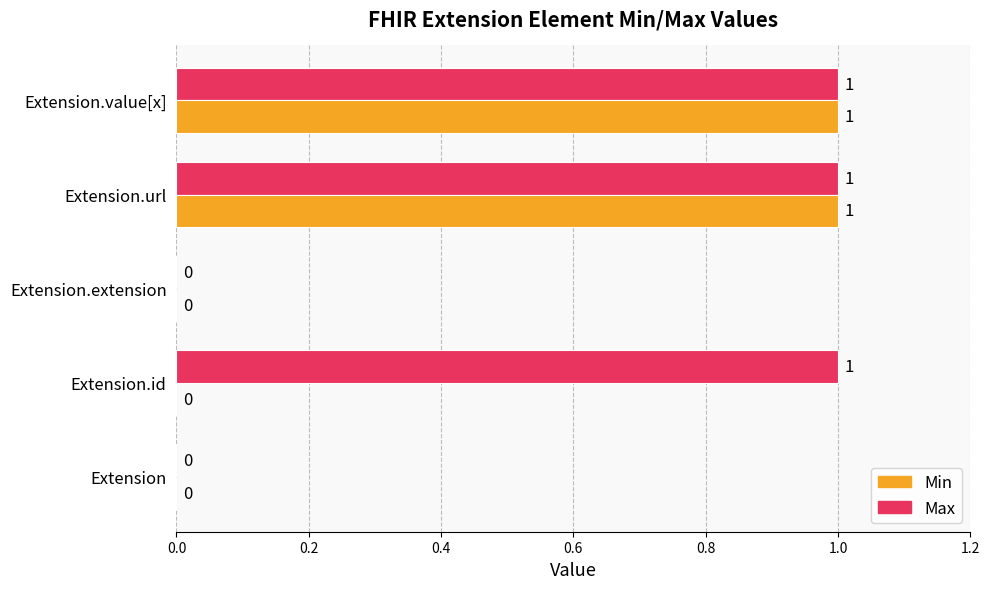

Count the Max values in the range 0 to 1.

5